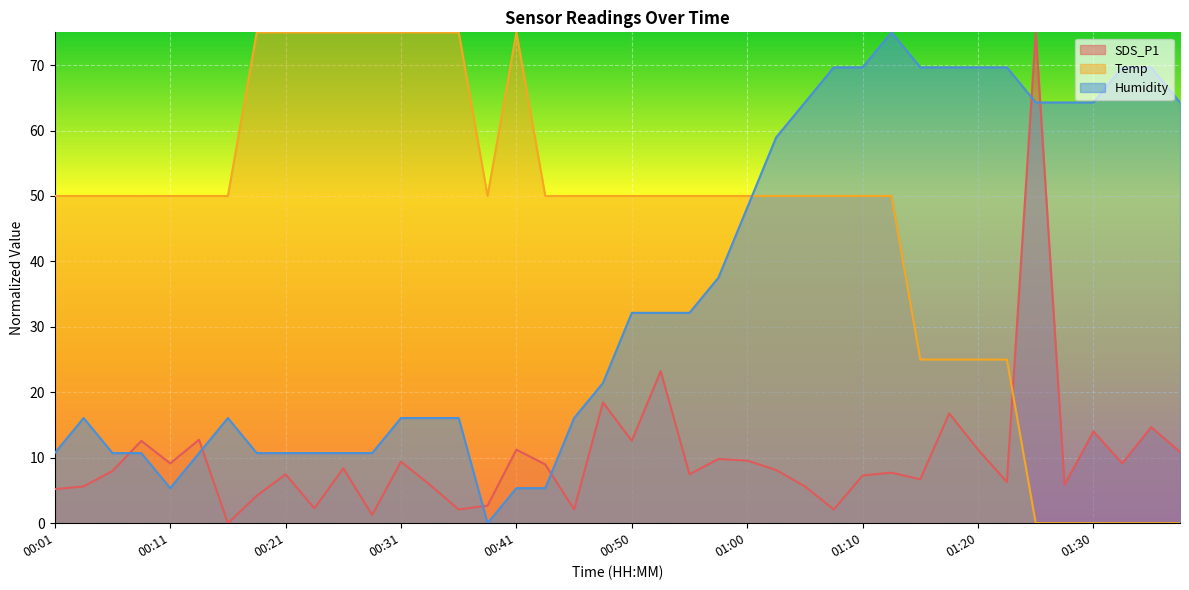

How many lines are shown in the chart?

3